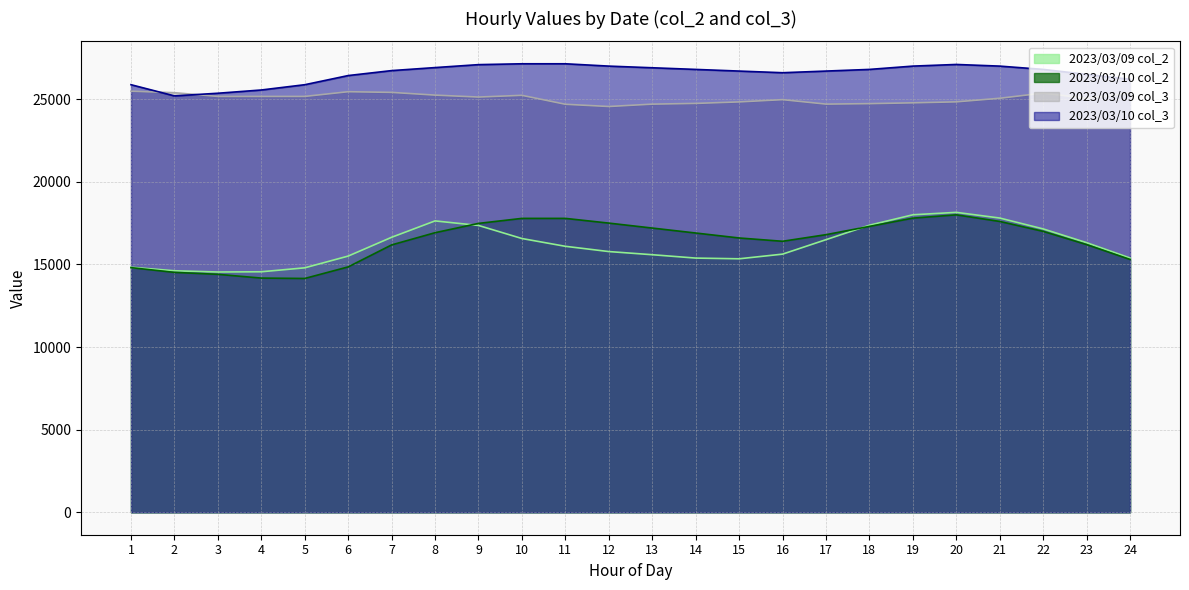

Between 9 and 19, which series saw the biggest shift?

2023/03/09 col_2